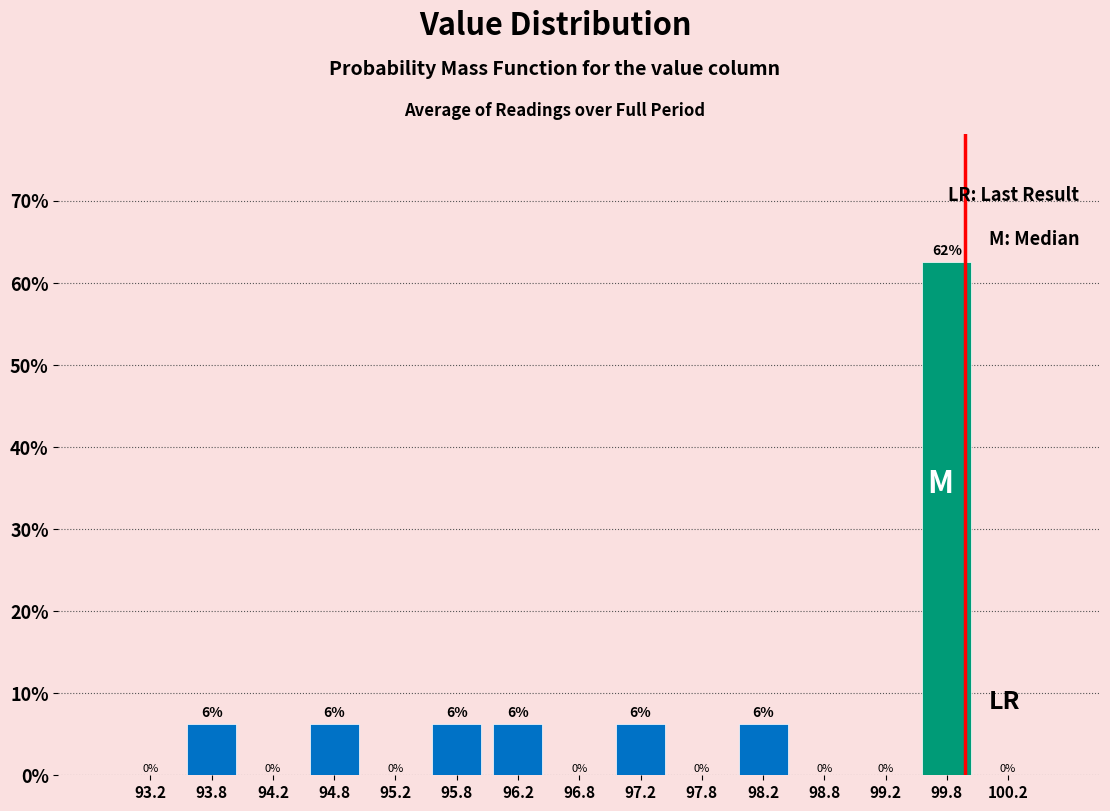

Over which range of the x-axis is the bar tallest?

99.5 to 100.0